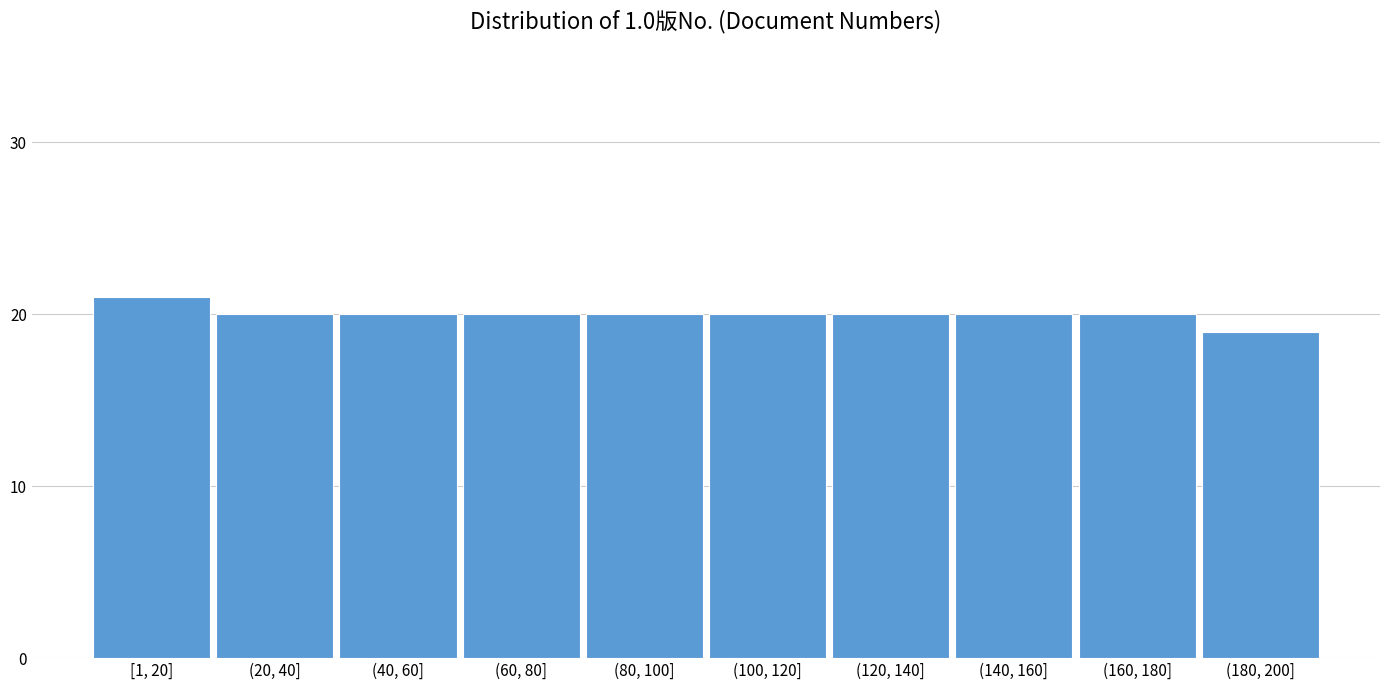

Reading right to left, what are all the values shown in this chart?

(180, 200]=19	(160, 180]=20	(140, 160]=20	(120, 140]=20	(100, 120]=20	(80, 100]=20	(60, 80]=20	(40, 60]=20	(20, 40]=20	[1, 20]=21